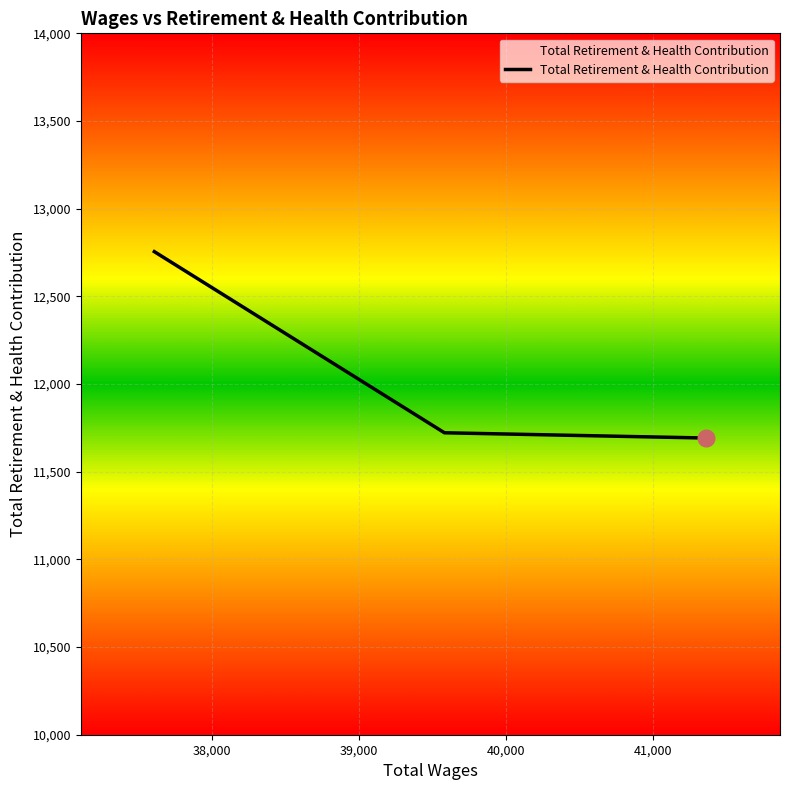

What is the sum of all values?

36169